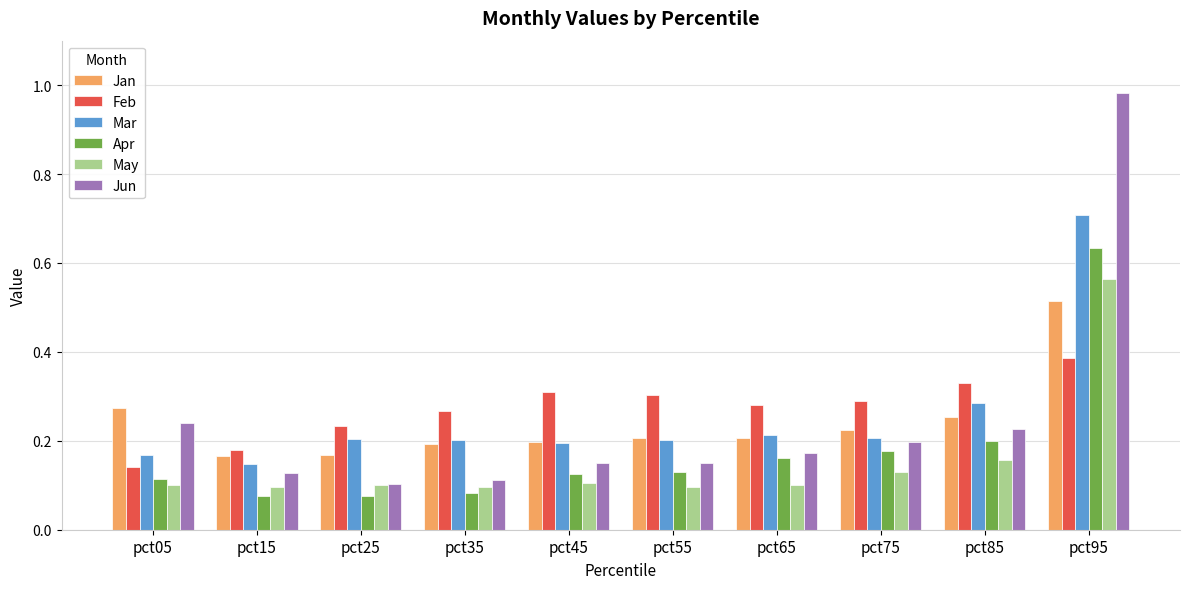

How many Apr values are between 0 and 1?

10